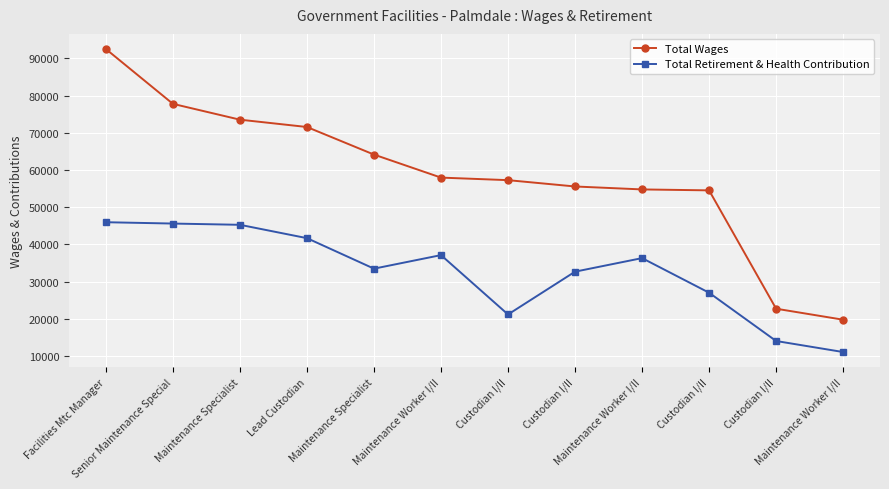

What is the sum of all Total Retirement & Health Contribution values?

391664